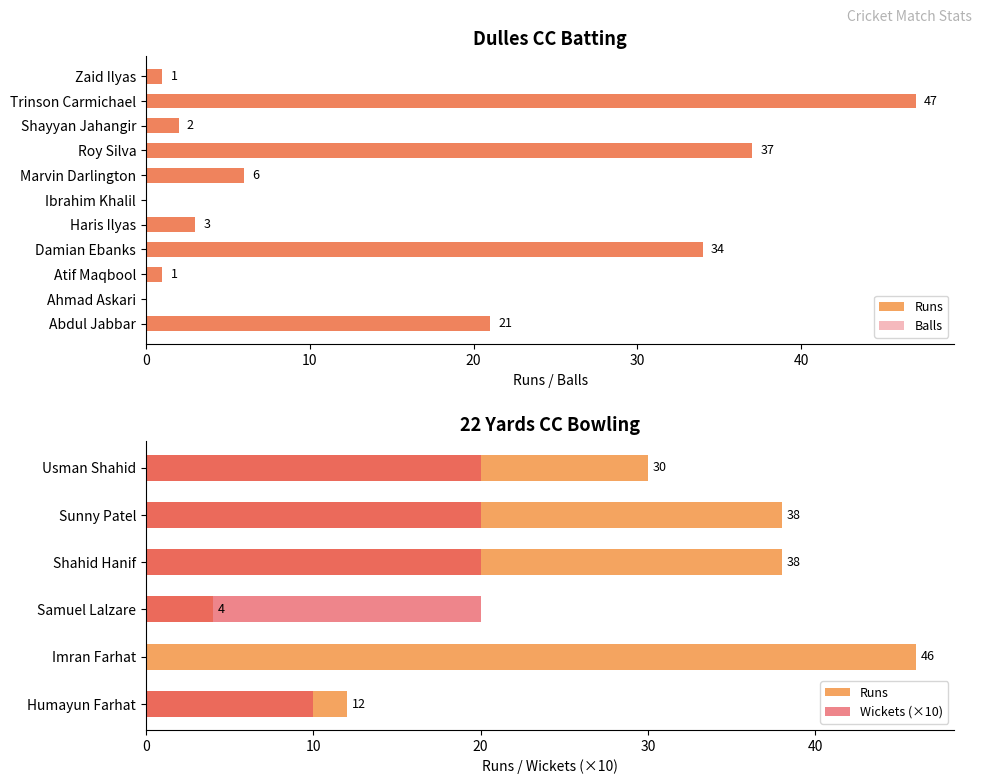

Is it true that Runs equals 48 at Roy Silva?

False